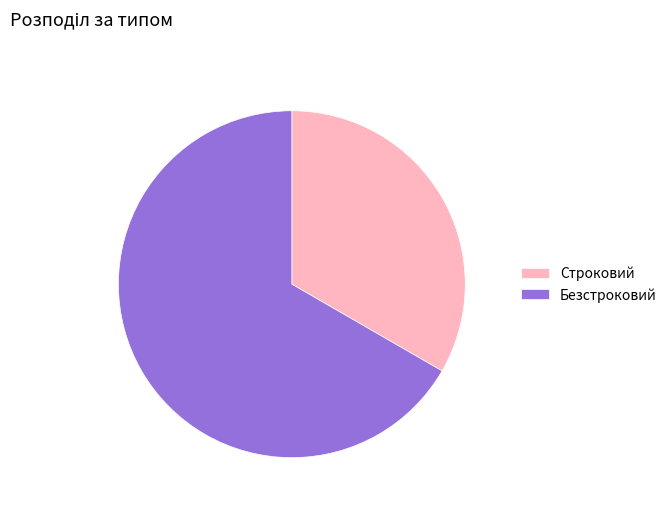

Is the sum of Строковий and Безстроковий greater than half?

Yes